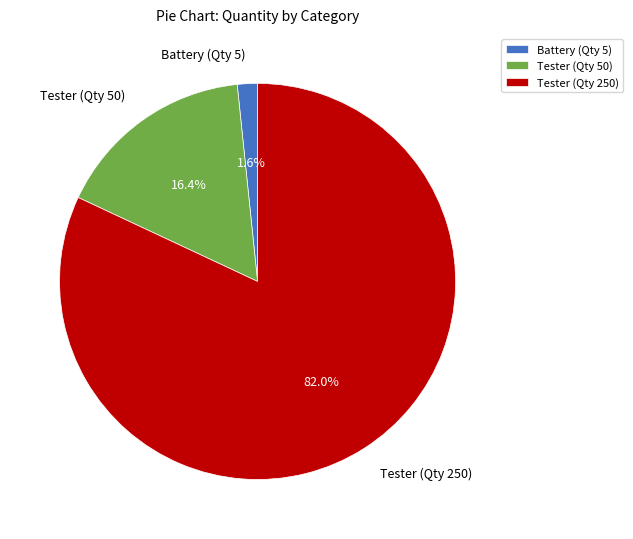

The Tester (Qty 250) slice represents 89% of the pie. True or false?

False